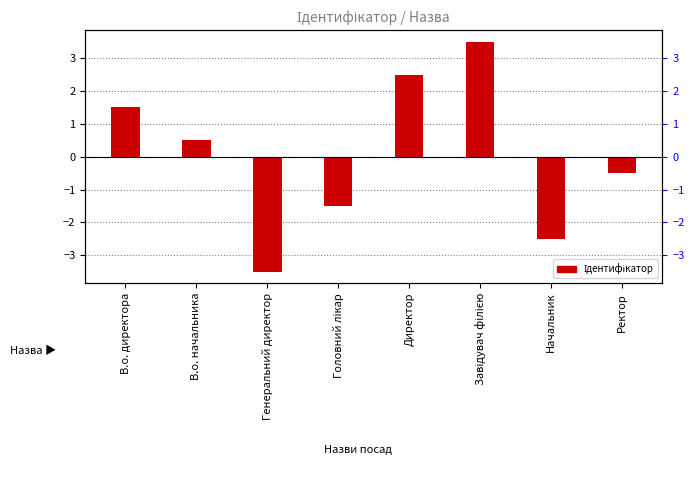

What is the change in value from В.о. начальника to Ректор?

-1.0